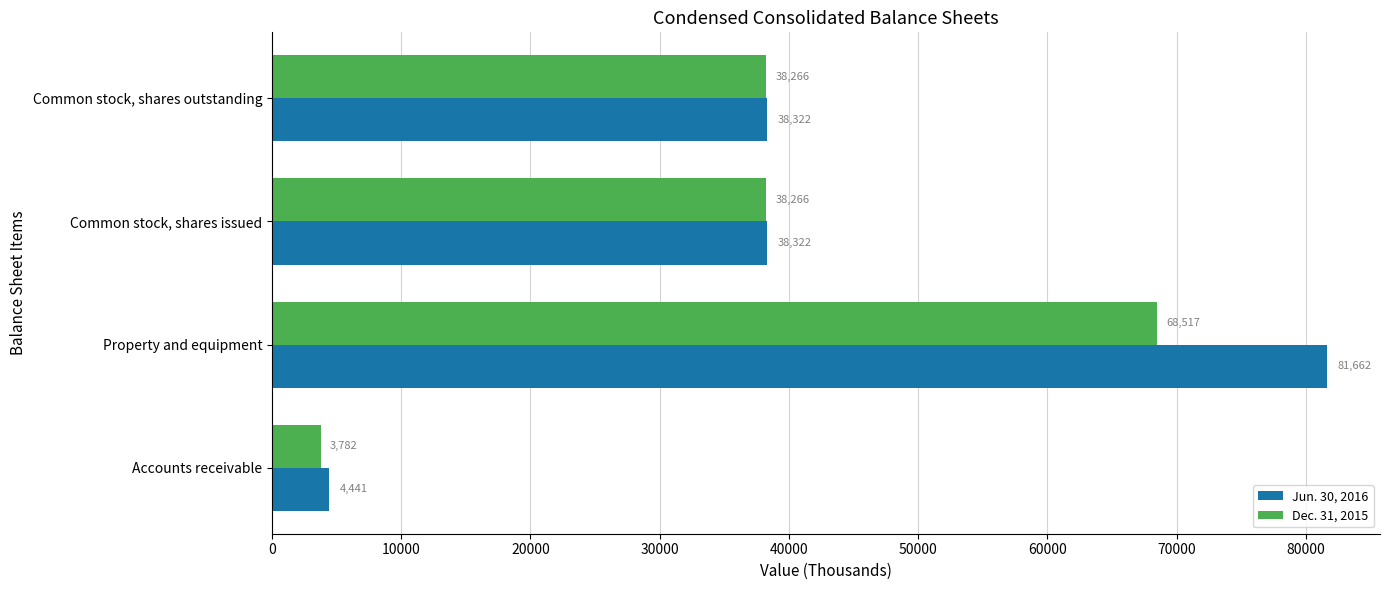

Count the Dec. 31, 2015 values in the range 38266 to 68517.

3